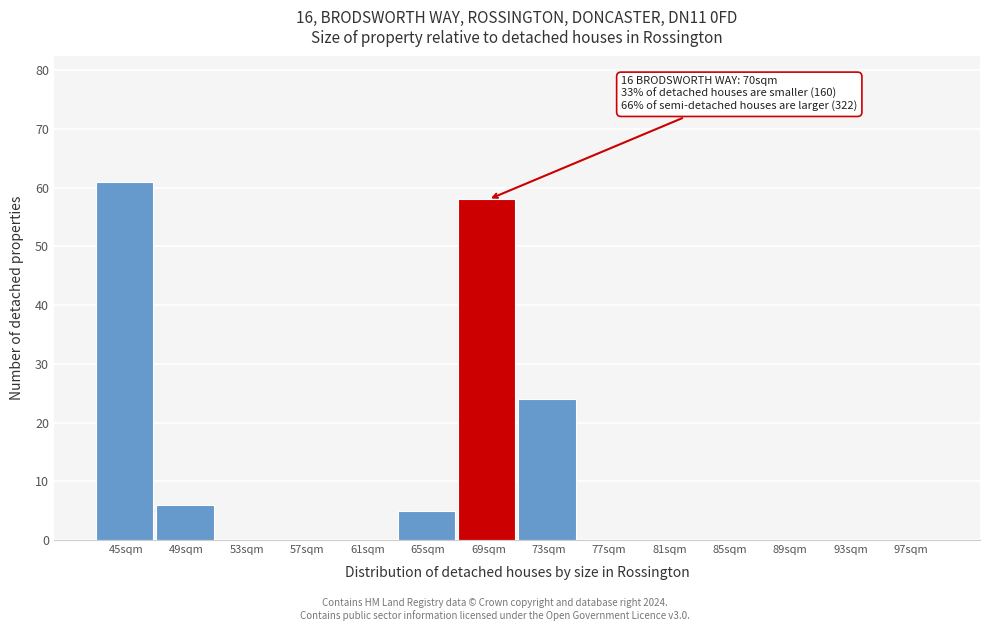

Reading right to left, extract all data points from this chart.

97sqm=0	93sqm=0	89sqm=0	85sqm=0	81sqm=0	77sqm=0	73sqm=24	69sqm=58	65sqm=5	61sqm=0	57sqm=0	53sqm=0	49sqm=6	45sqm=61